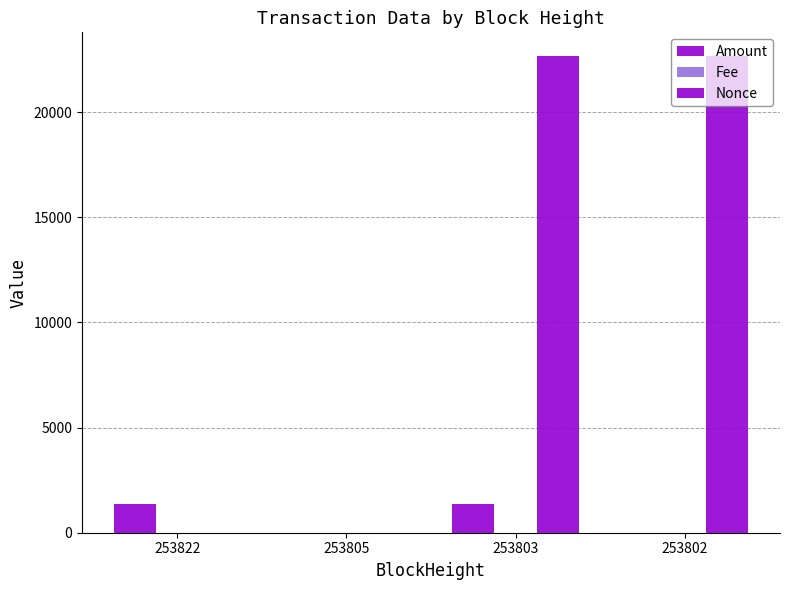

At which label does Nonce reach its peak?

253803